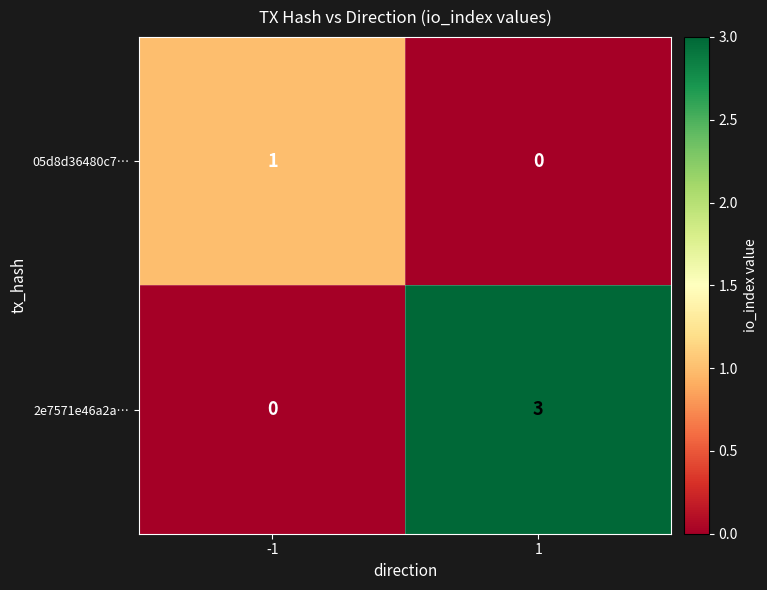

Reading left to right, list all the values displayed in this chart.

05d8d36480c7…: -1=1	1=0
2e7571e46a2a…: -1=0	1=3